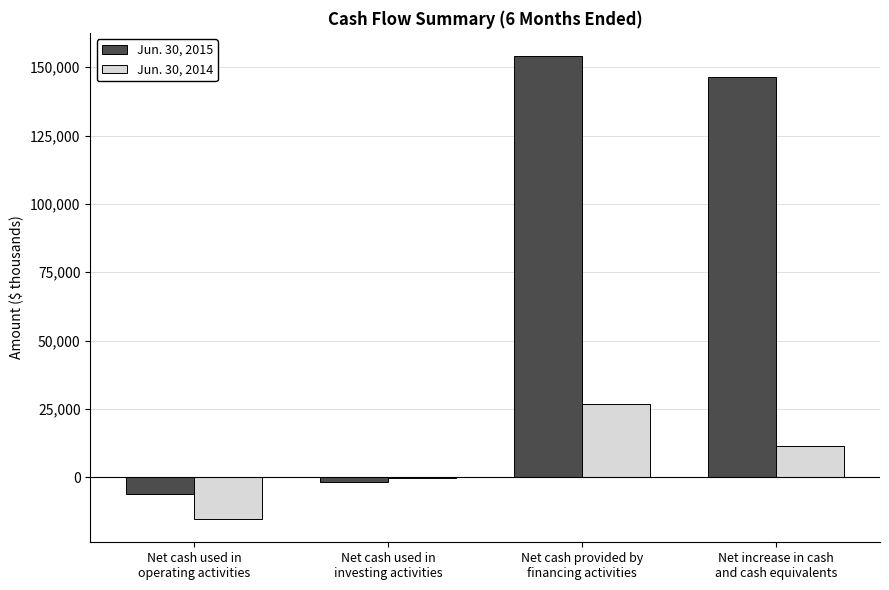

Does the chart contain stacked bars?

No